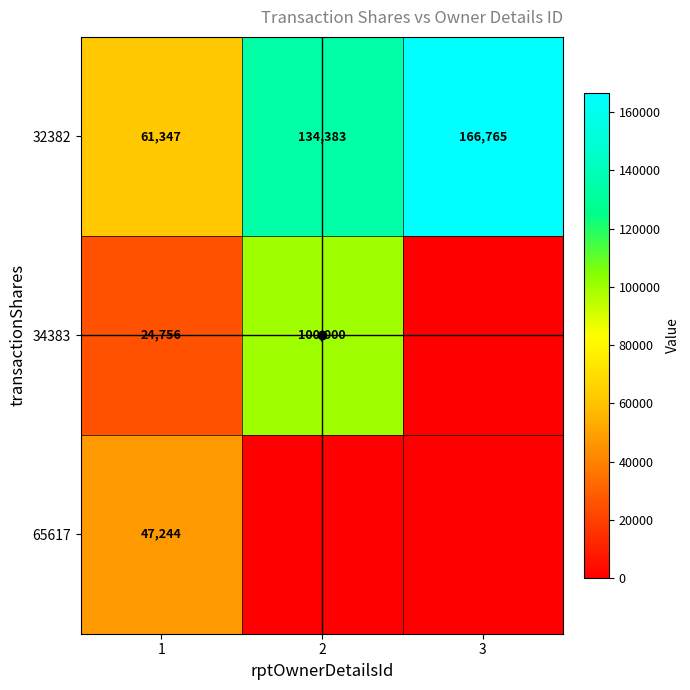

Which label corresponds to the largest value in the chart?

3